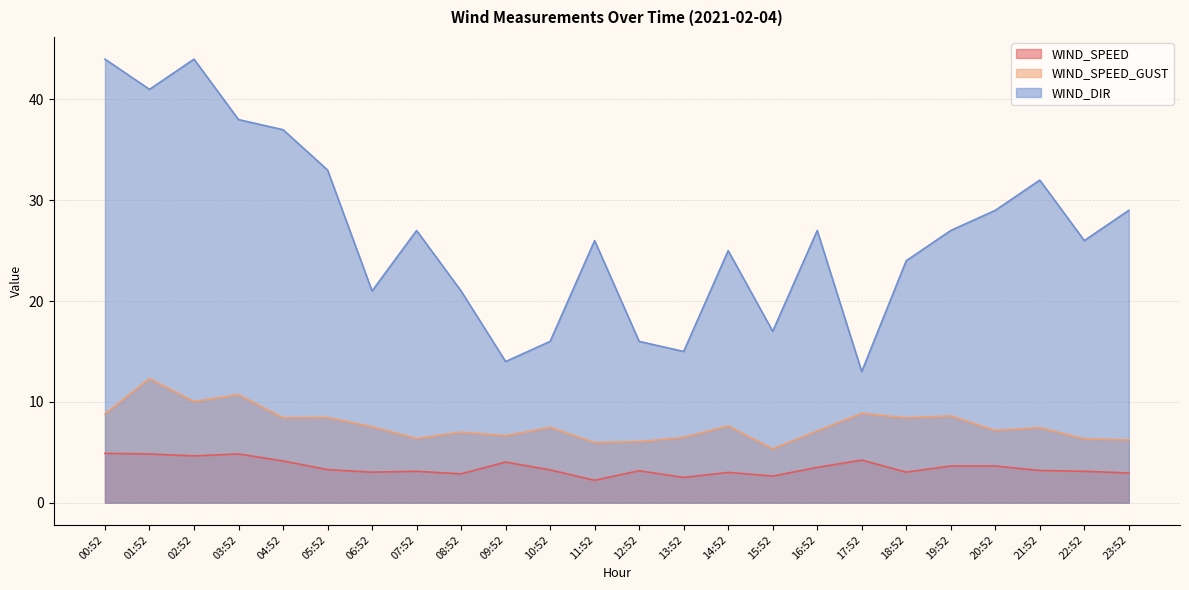

Which has a higher value, 10:52 or 22:52?

10:52